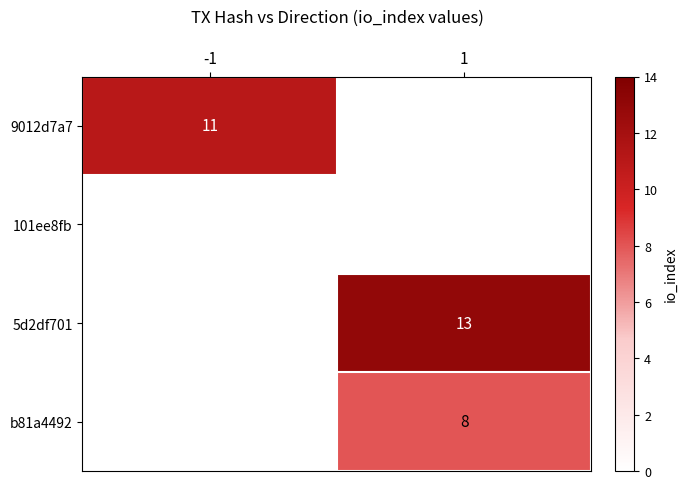

At how many categories does at least one series exceed 4?

2